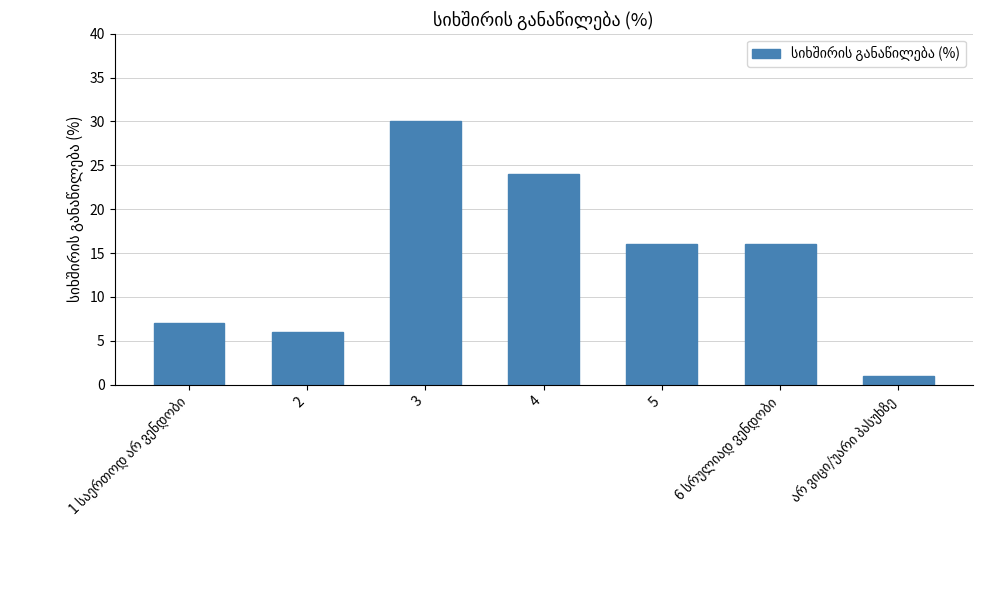

What is the sum of all values?

100